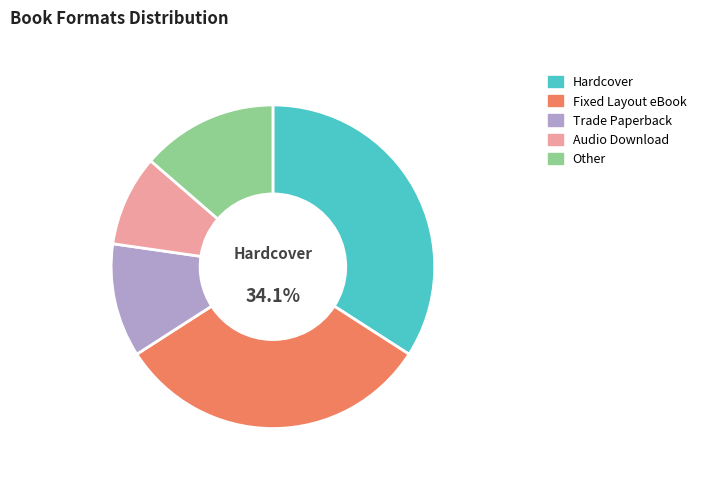

Does Board Book account for over 50% of the chart?

No